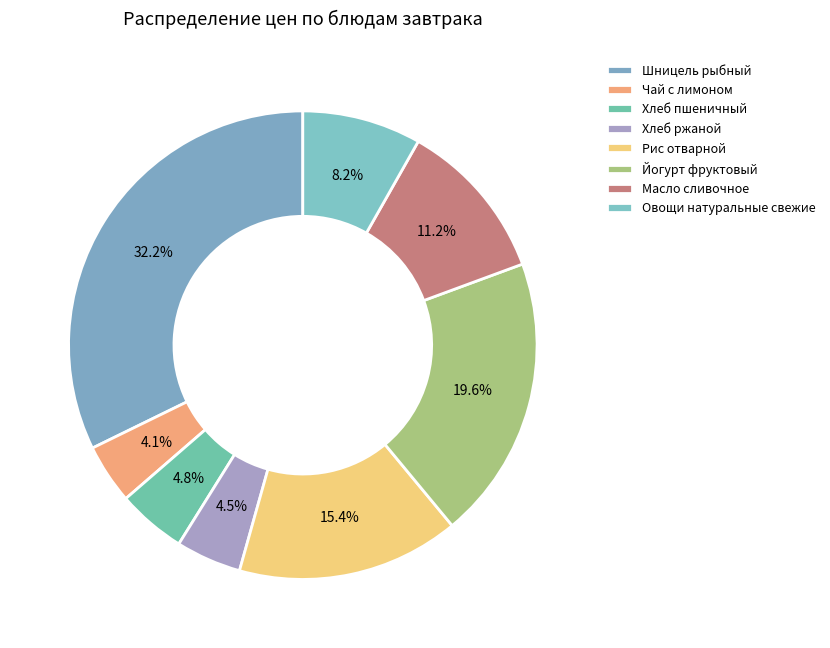

To the nearest percent, what is the difference between the largest and smallest slice percentages?

28%